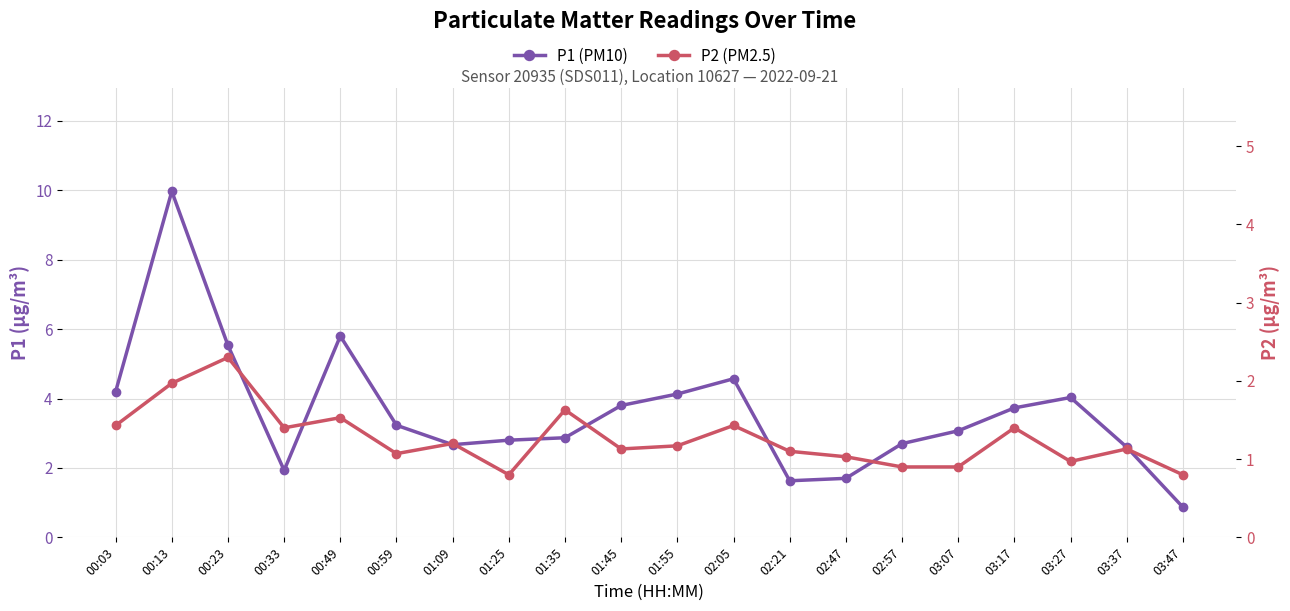

At which category does P2 (PM2.5) reach its first local peak?

00:23